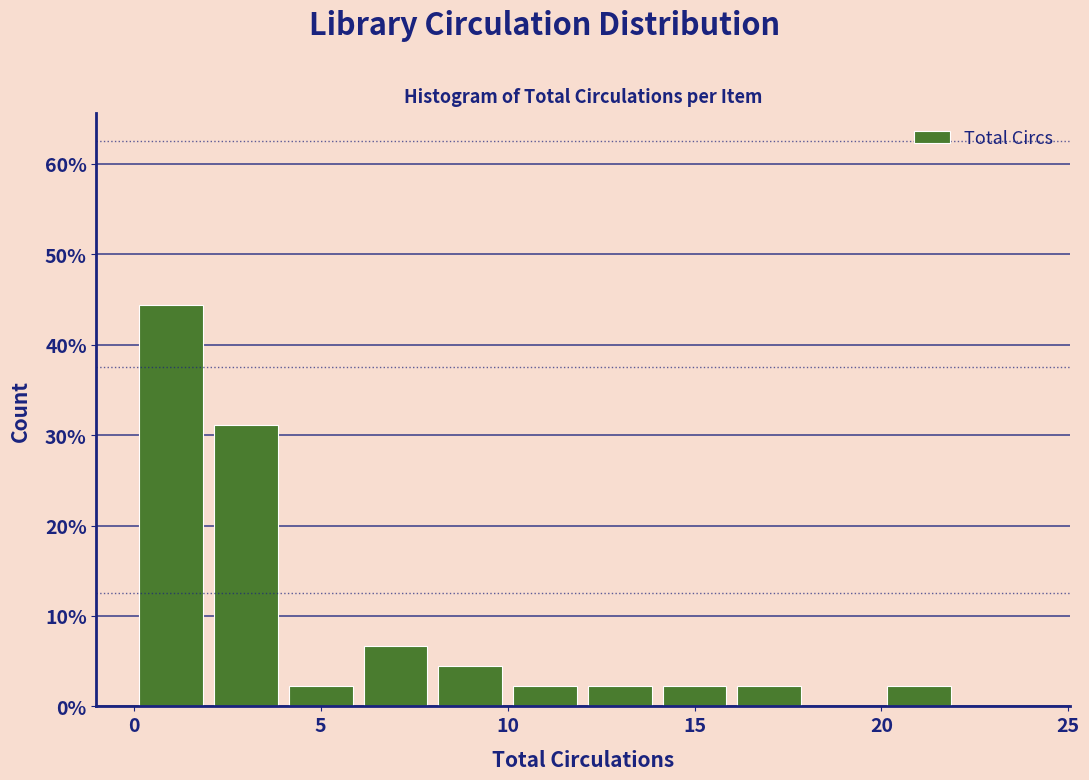

Reading left to right, list every bar in this chart as the range it spans on the x-axis followed by its height. The values are not printed on the chart, so give them approximately, as read against the axis.

0 to 2: 44
2 to 4: 31
4 to 6: 2
6 to 8: 7
8 to 10: 4
10 to 12: 2
12 to 14: 2
14 to 16: 2
16 to 18: 2
18 to 20: 0
20 to 22: 2
22 to 24: 0